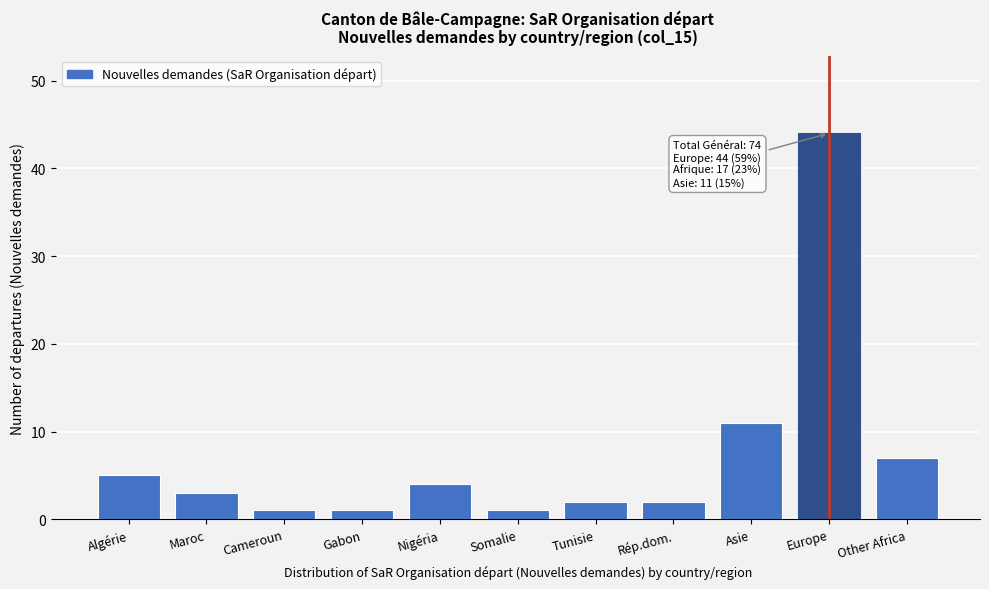

Reading right to left, what are all the values shown in this chart?

7	44	11	2	2	1	4	1	1	3	5